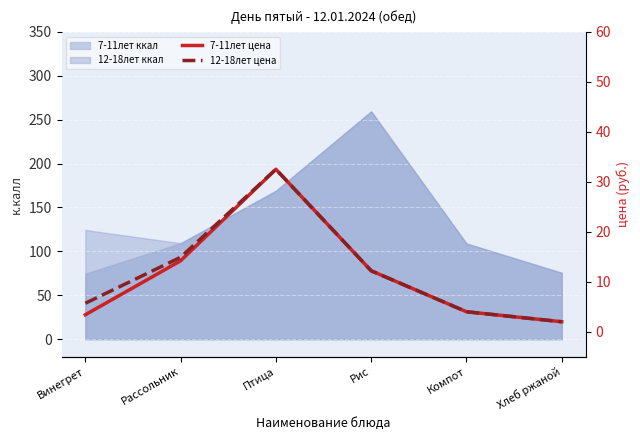

Which series has the widest spread of values?

7-11лет цена